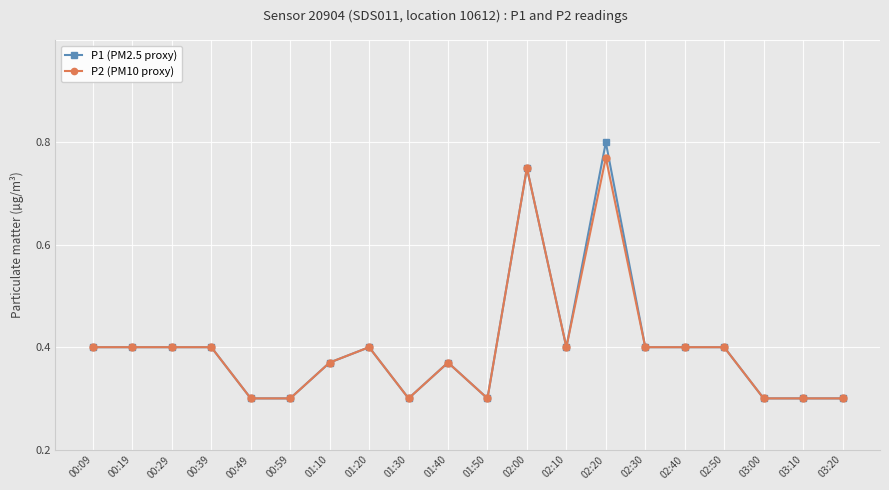

What is the value of the P2 (PM10 proxy) point at the 16th from the left?

0.2